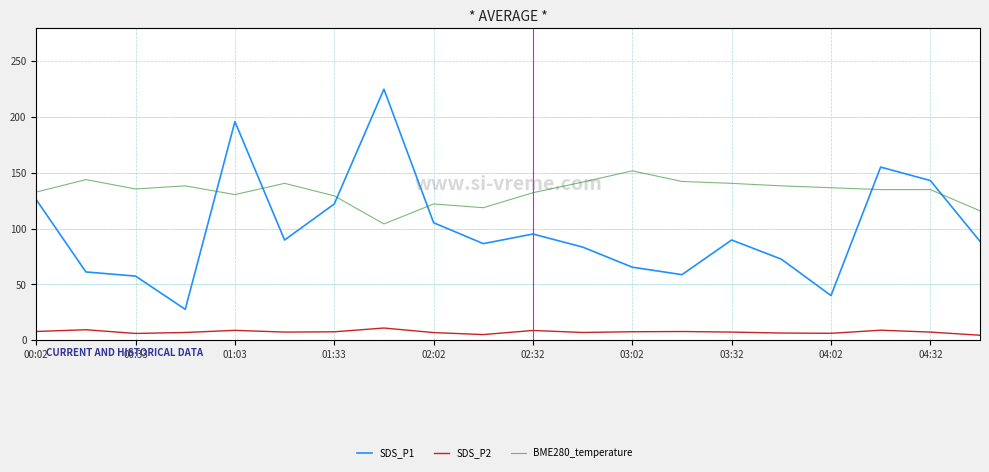

At 11, list the series in order from smallest to largest.

BME280_temperature, SDS_P2, SDS_P1